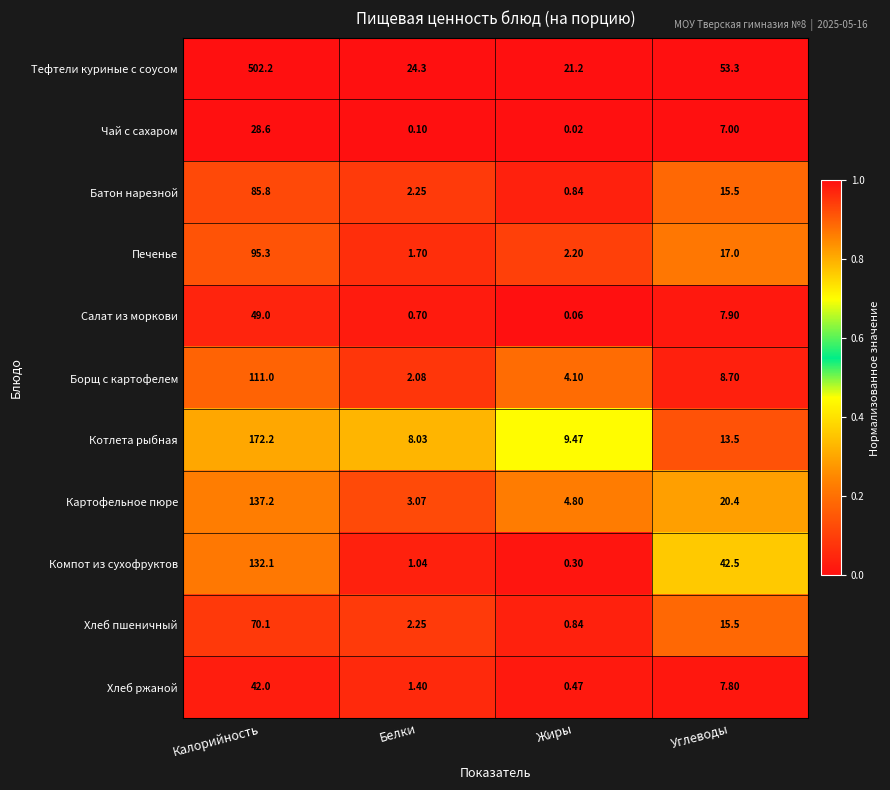

Is the value of Котлета рыбная at Калорийность greater than the value of Салат из моркови at Жиры?

Yes